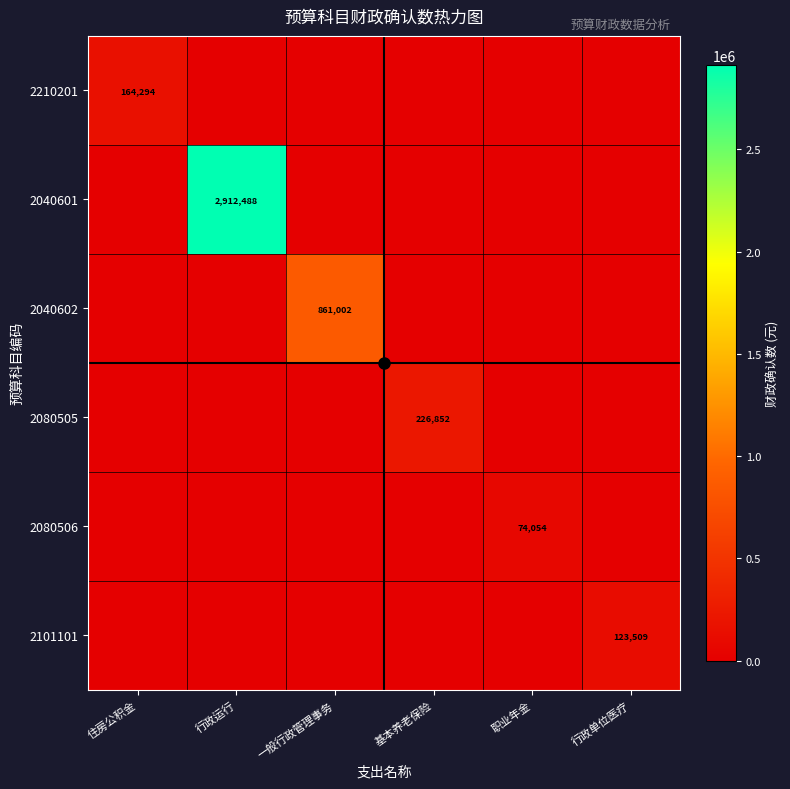

Which has a higher value, 职业年金 or 一般行政管理事务?

职业年金